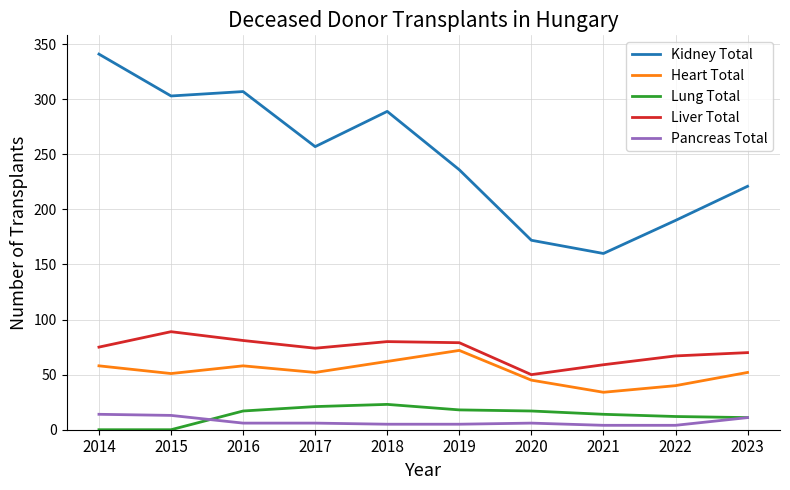

How many interior local valleys does the Heart Total series have?

3